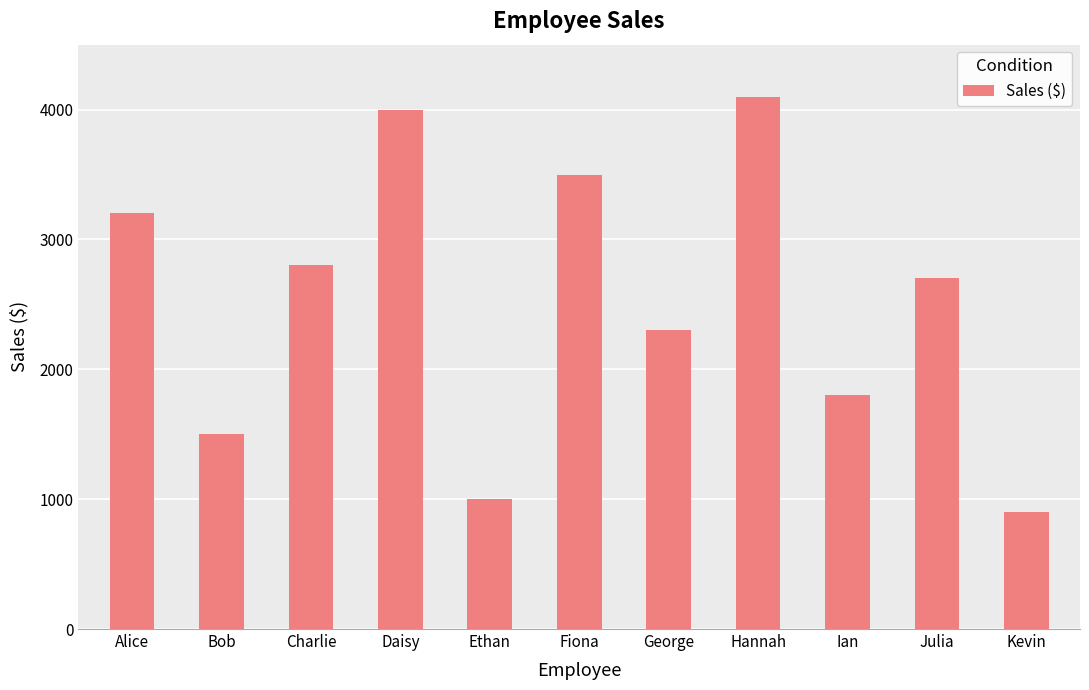

List the labels in order of value, largest first.

Hannah, Daisy, Fiona, Alice, Charlie, Julia, George, Ian, Bob, Ethan, Kevin